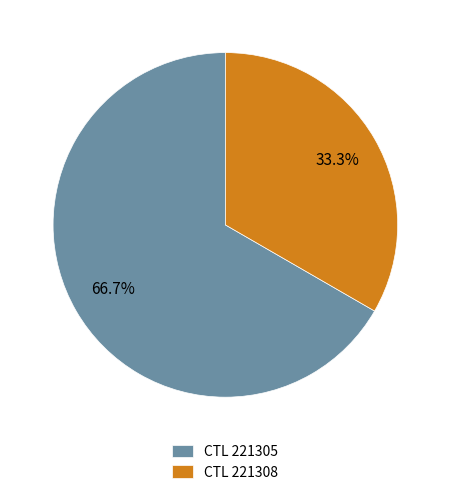

Count the number of slices in the pie.

2